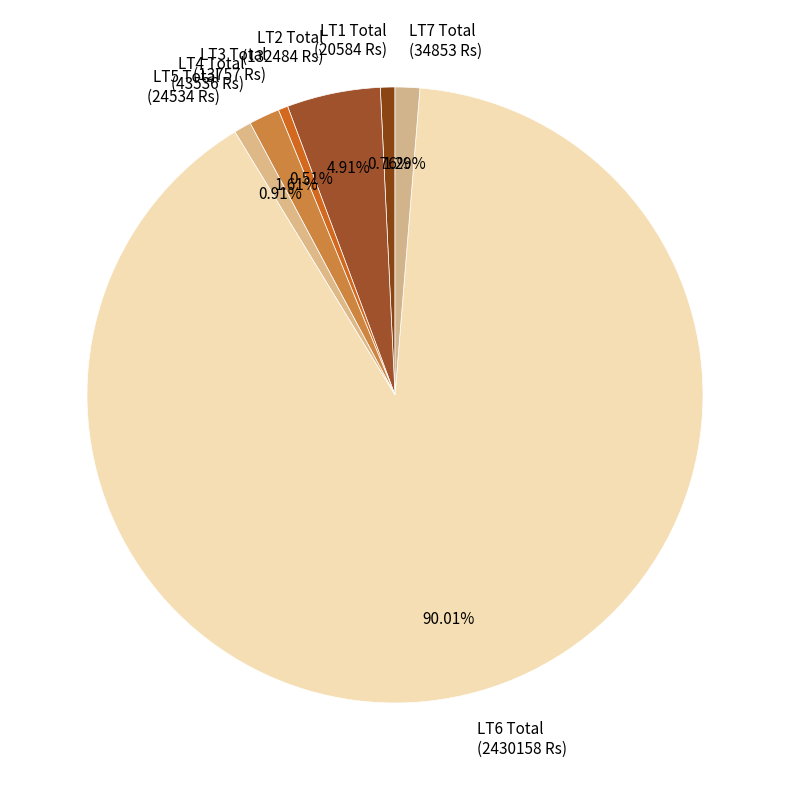

What percentage is the LT3 Total slice, to the nearest percent?

1%